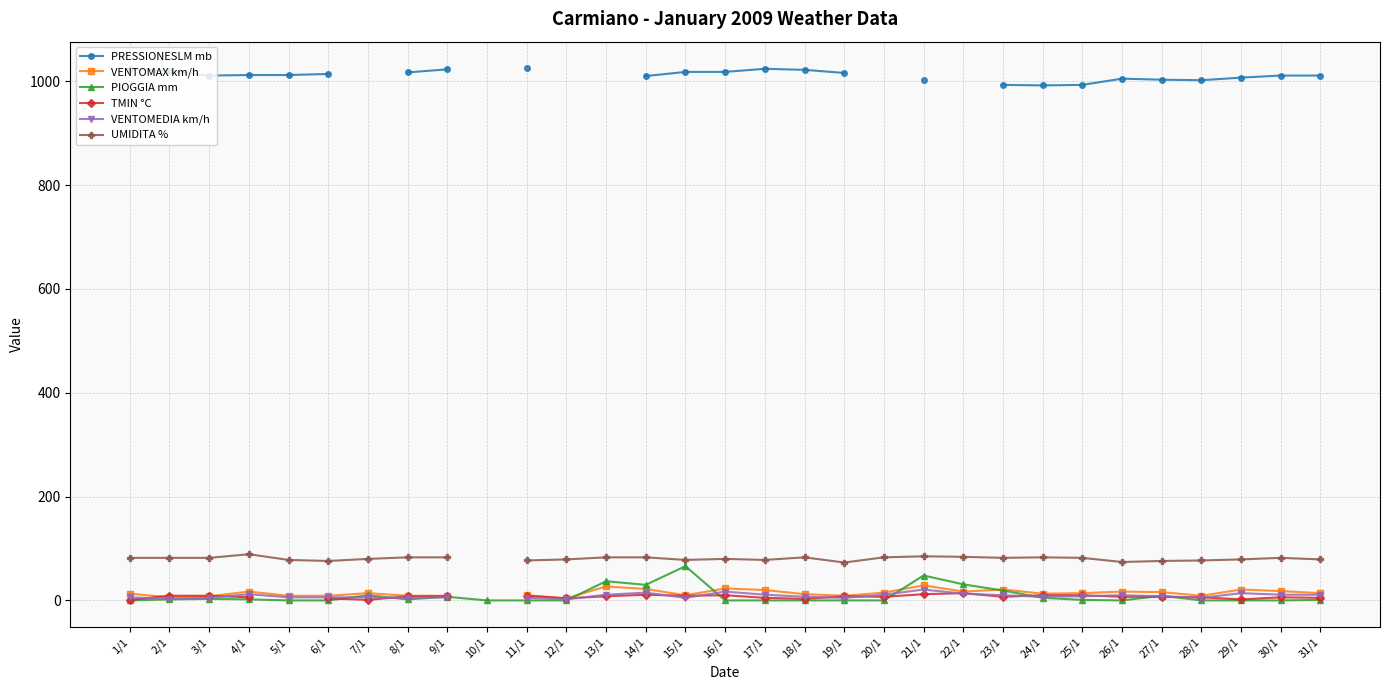

Which series has the largest total across all categories?

PIOGGIA mm